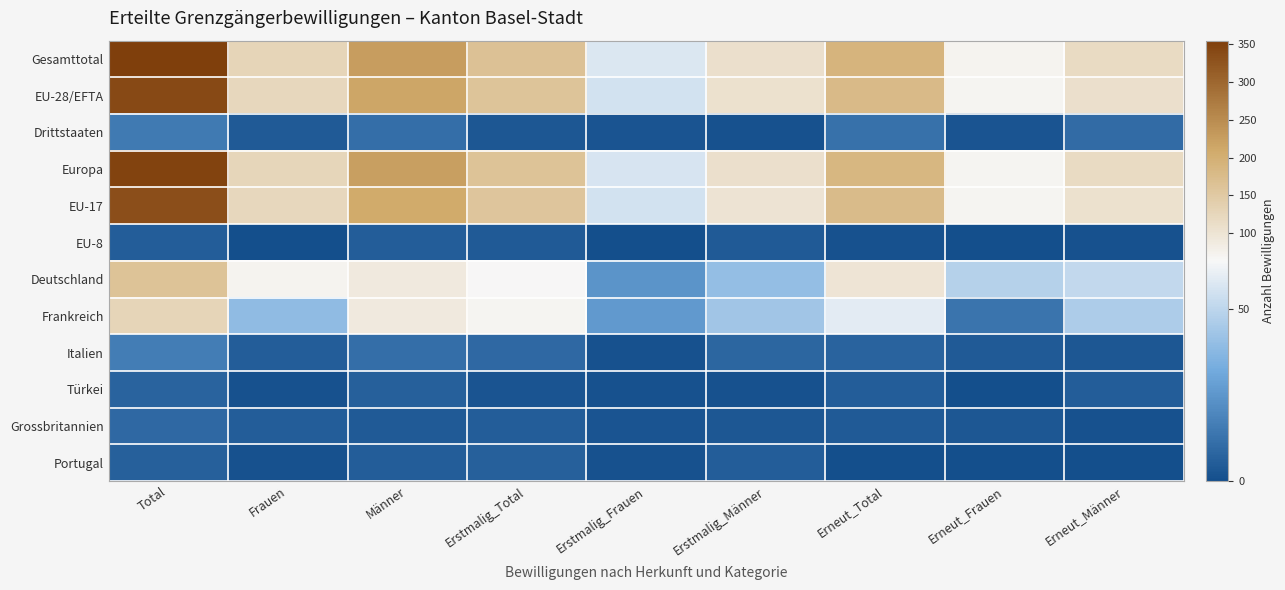

At Erneut_Total, list the series in order from smallest to largest.

Portugal, EU-8, Grossbritannien, Türkei, Italien, Drittstaaten, Frankreich, Deutschland, EU-17, EU-28/EFTA, Europa, Gesamttotal